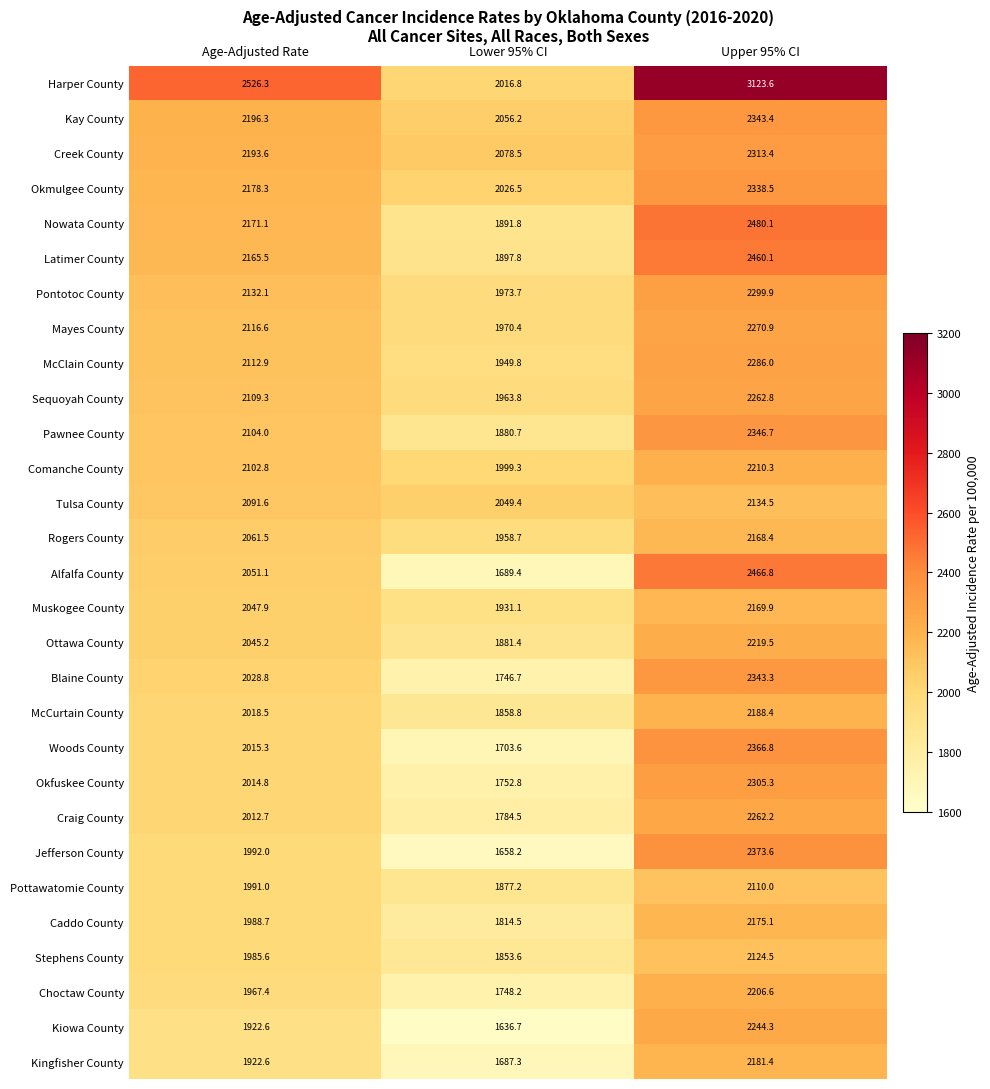

What is the difference between the highest and lowest values at Lower 95% CI?

441.8